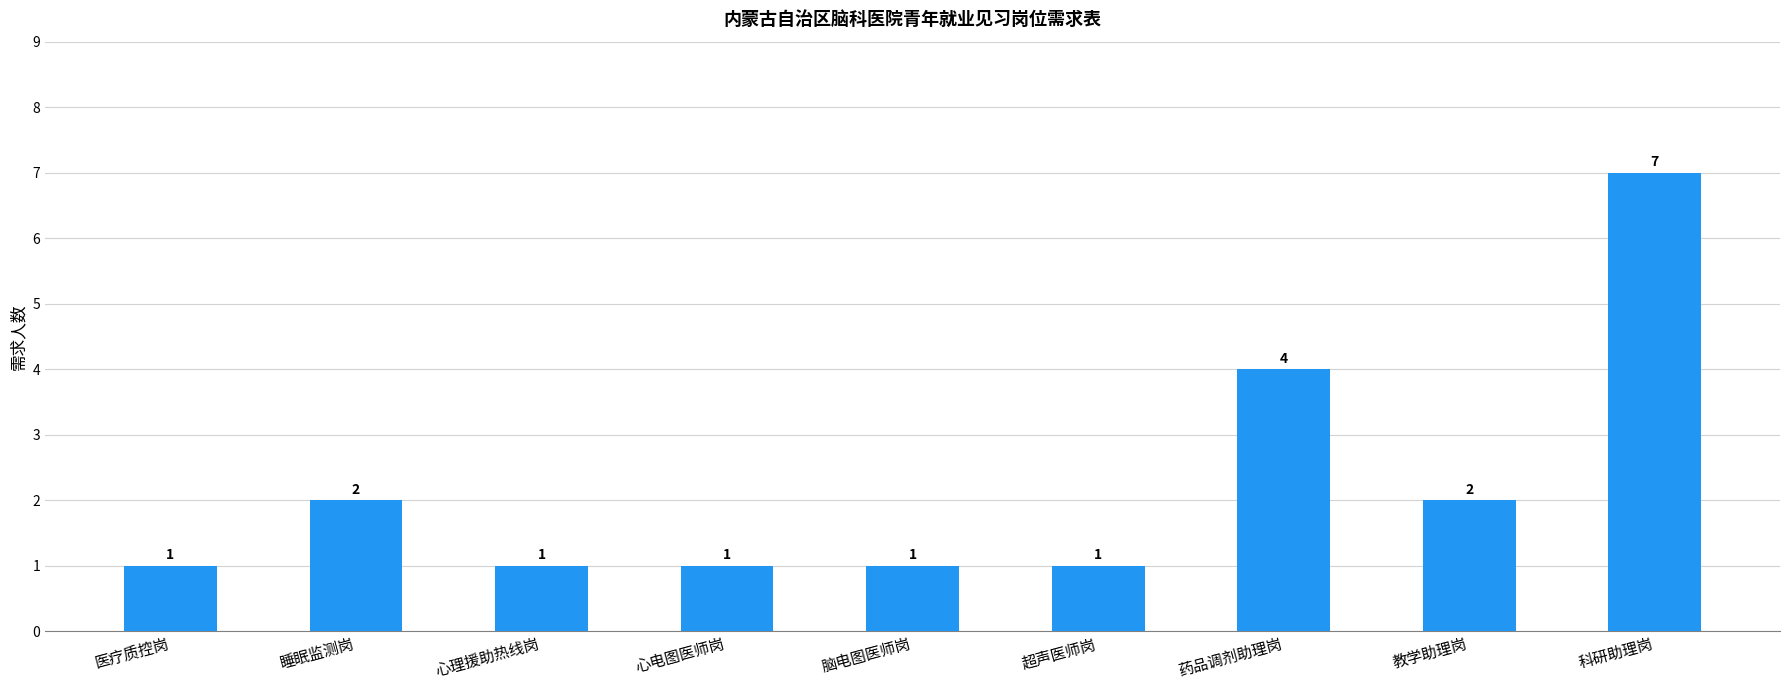

Which label corresponds to the largest value in the chart?

科研助理岗